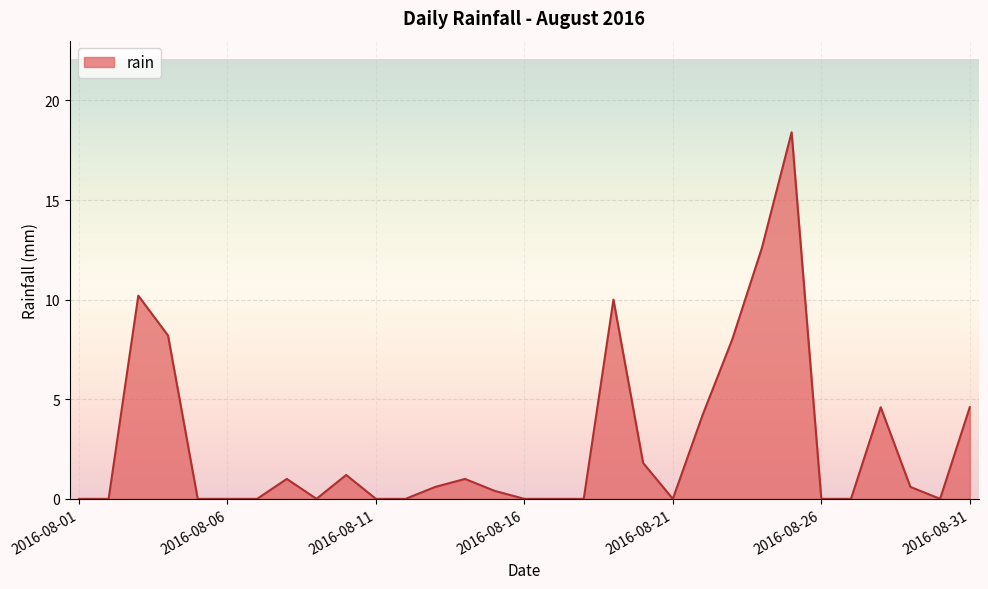

What is the maximum value shown in the chart?

18.4